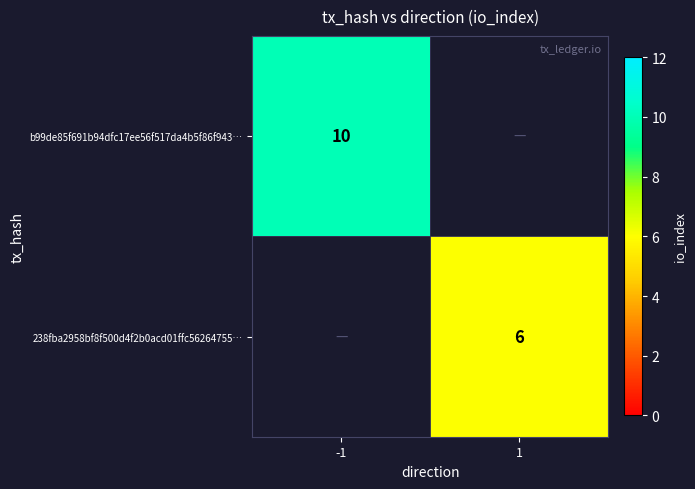

At how many categories does at least one series exceed 3?

2